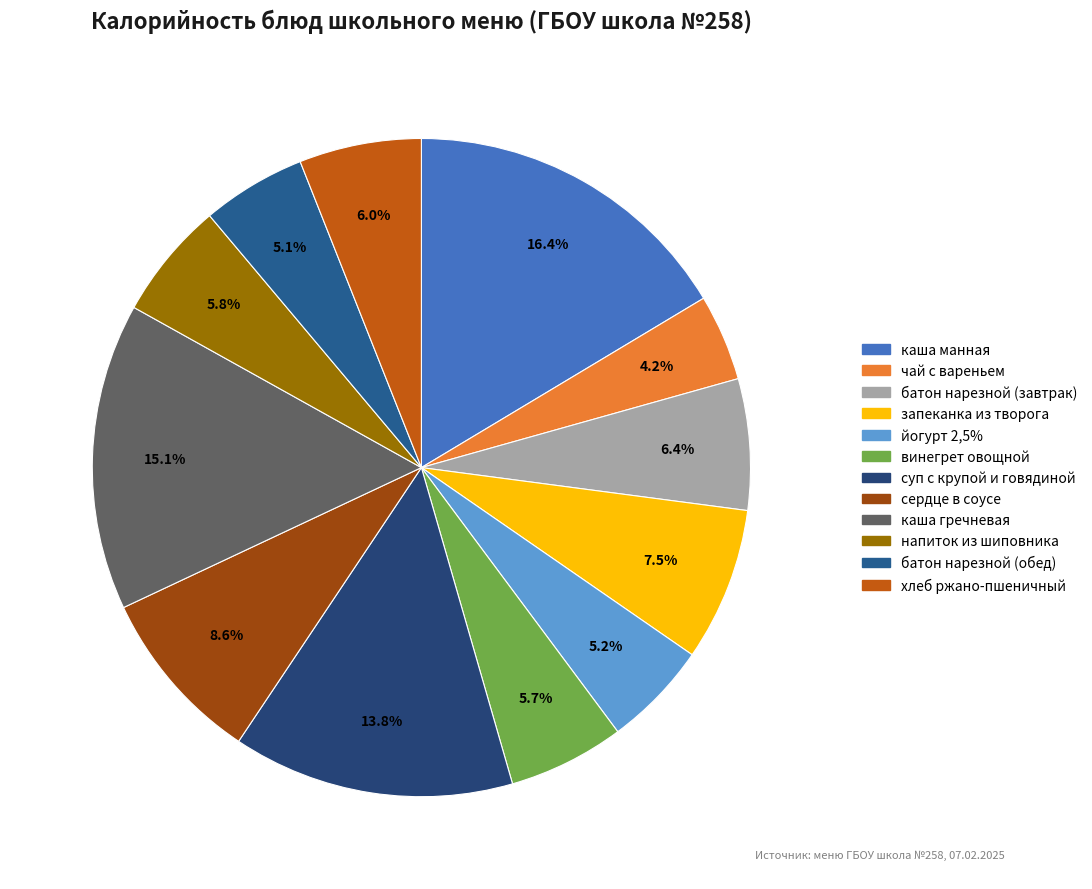

True or false: йогурт 2,5% accounts for 1% of the total.

False